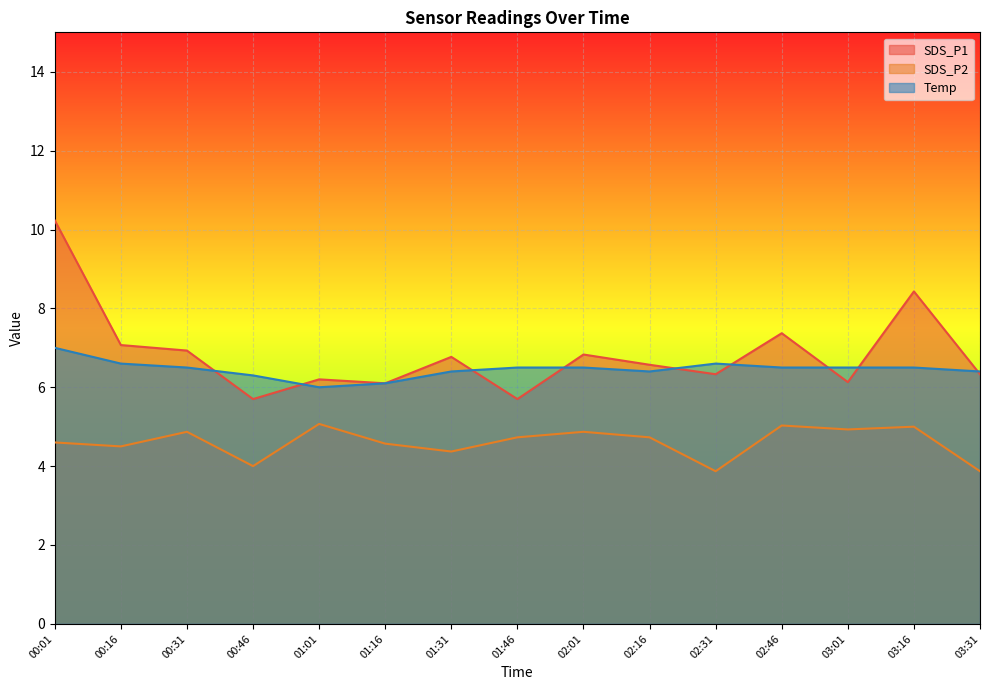

What is the sum of all SDS_P2 values?

69.0